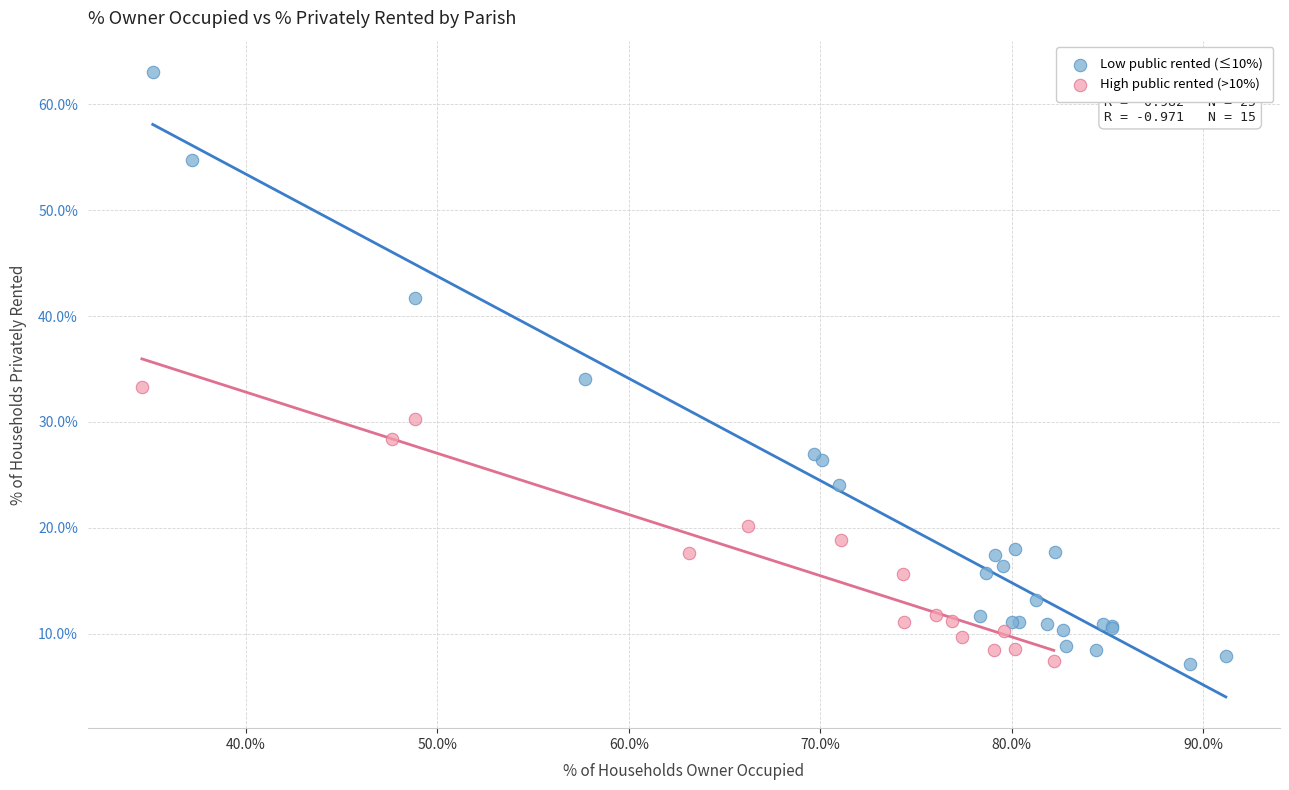

Which series reaches the maximum Y coordinate?

Low public rented (≤10%)